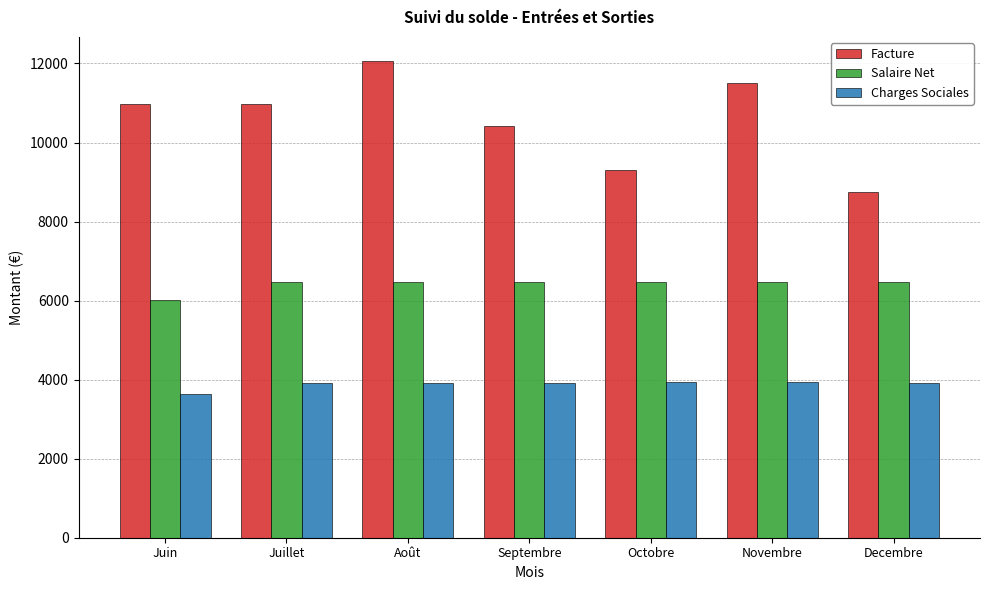

List the series in order of their peak value, highest first.

Facture, Salaire Net, Charges Sociales